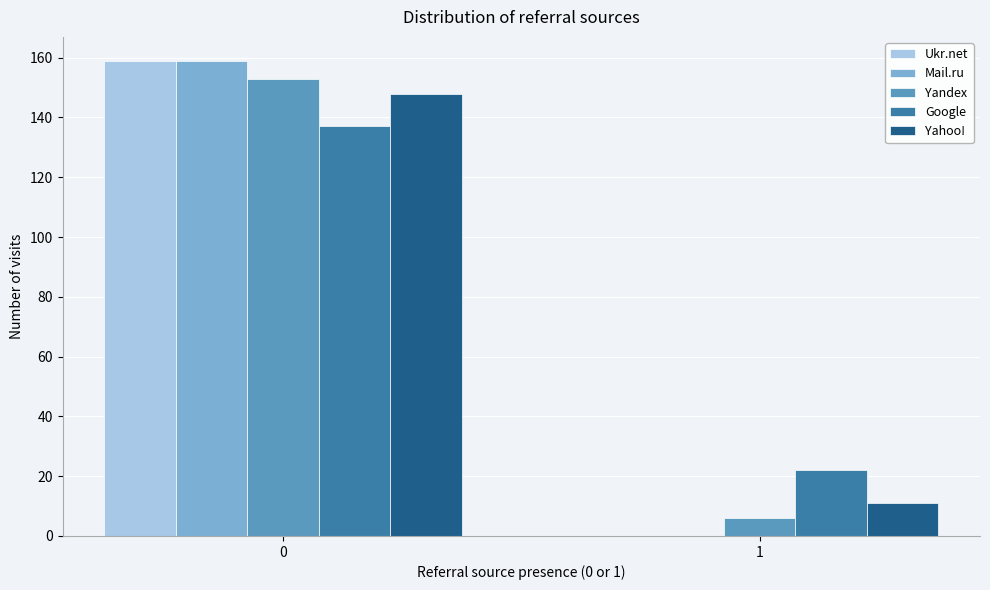

Reading left to right, what are all the values shown in this chart?

Ukr.net: 0=159	1=0
Mail.ru: 0=159	1=0
Yandex: 0=153	1=6
Google: 0=137	1=22
Yahoo!: 0=148	1=11